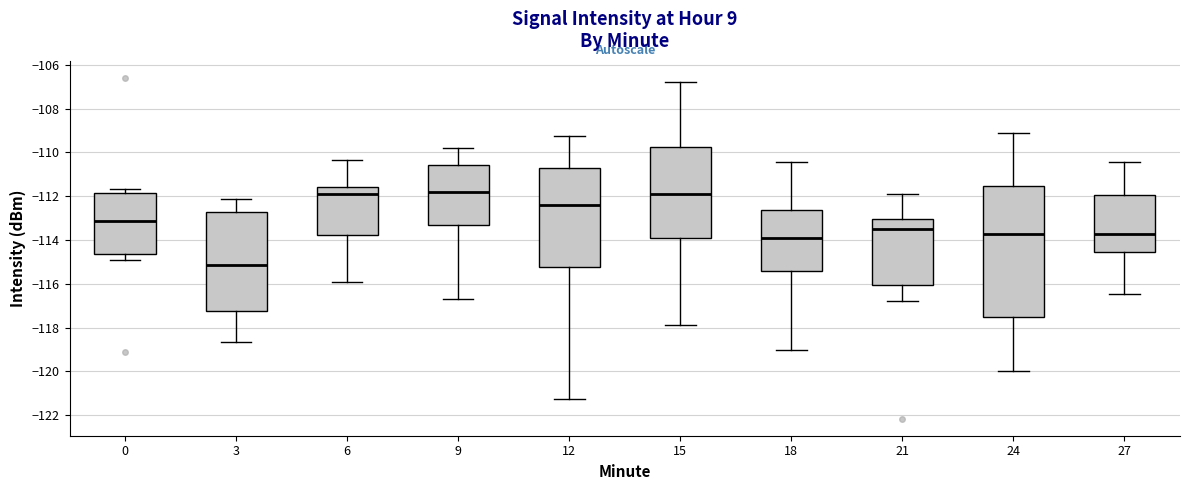

Comparing the boxes themselves (not the whiskers), which one is the tallest?

24